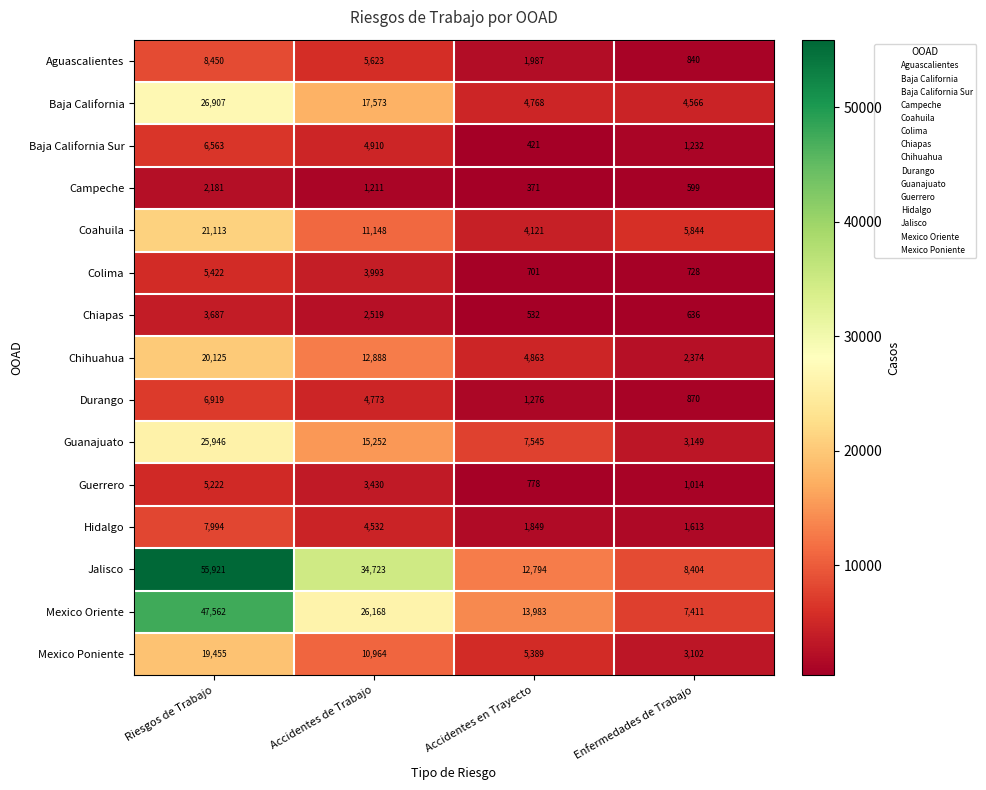

Where does the Durango series first go above 4773?

Riesgos de Trabajo